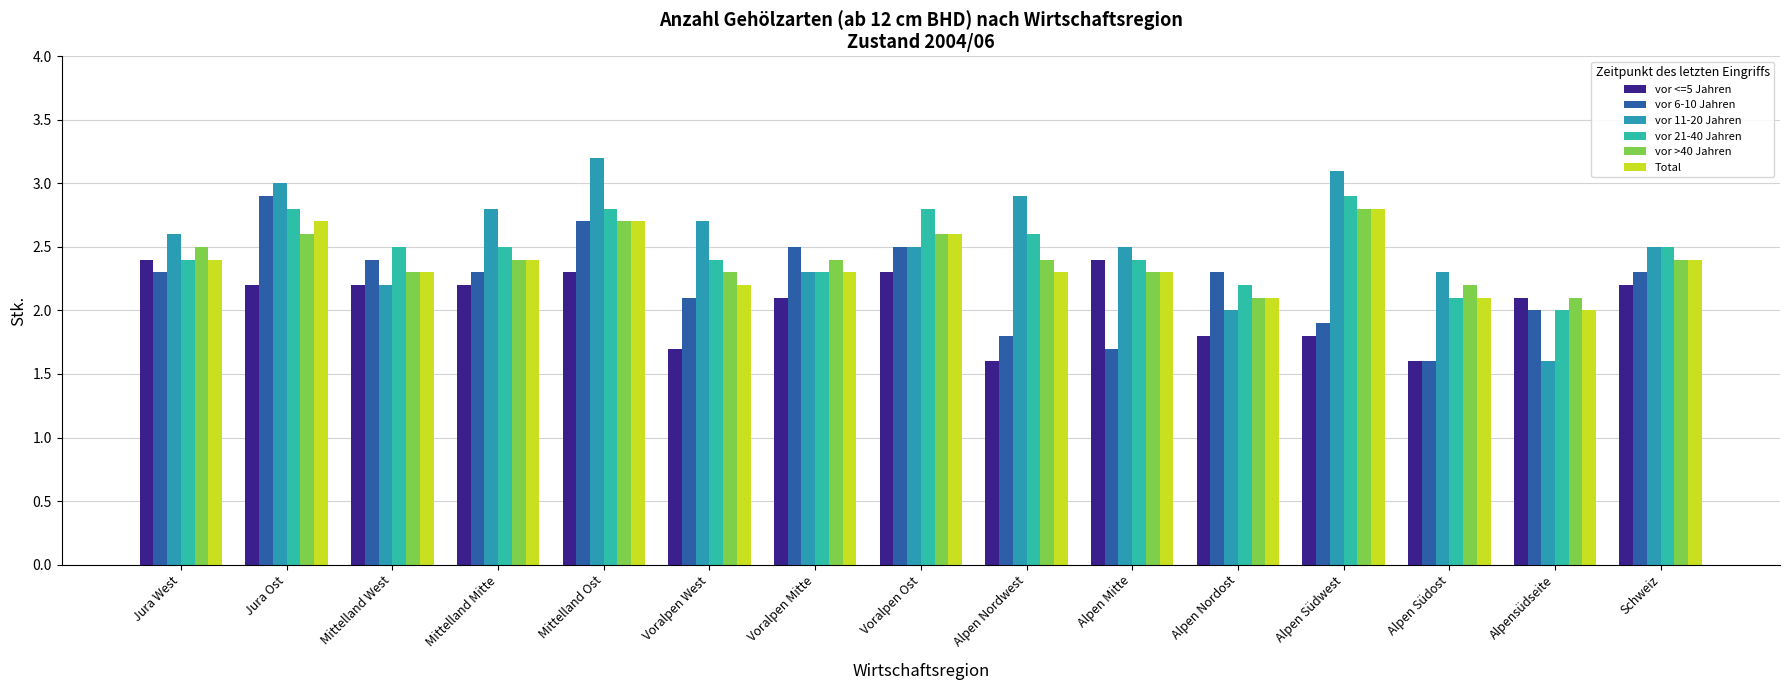

At which label does vor 6-10 Jahren first exceed 2?

Jura West